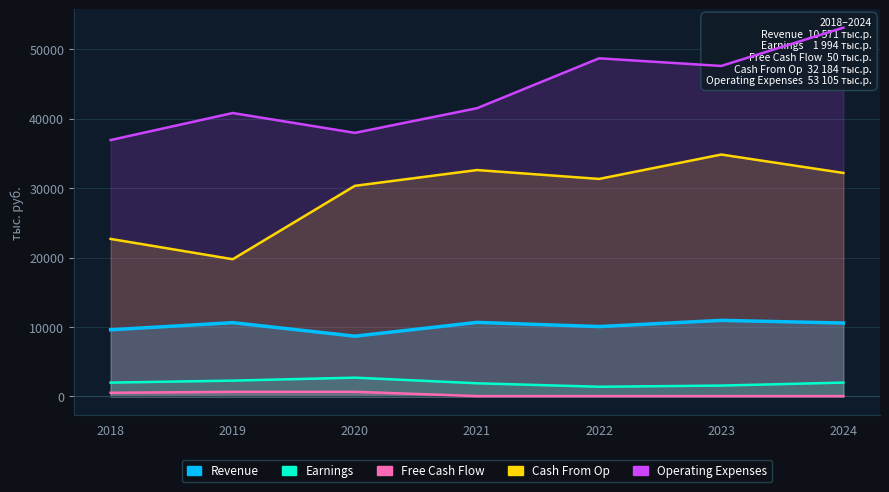

The value of Operating Expenses at 2019 is 40813.0. True or false?

True